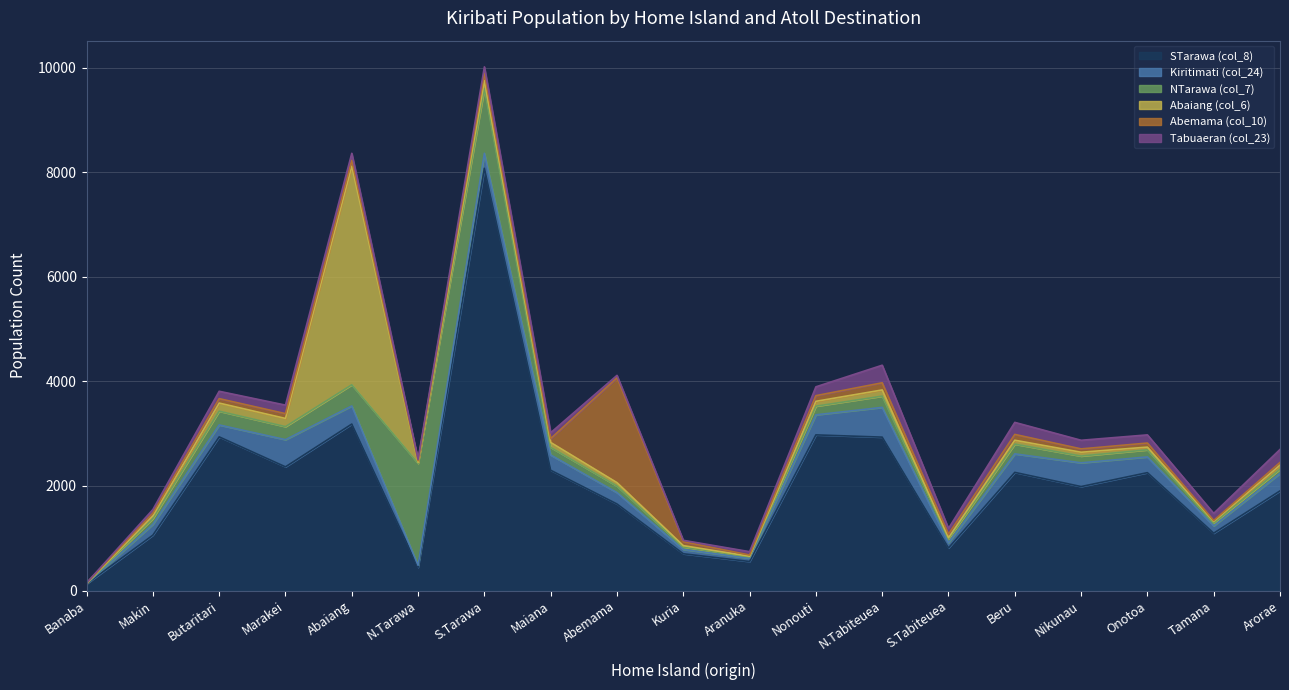

Is it true that STarawa (col_8) equals 556 at Aranuka?

True